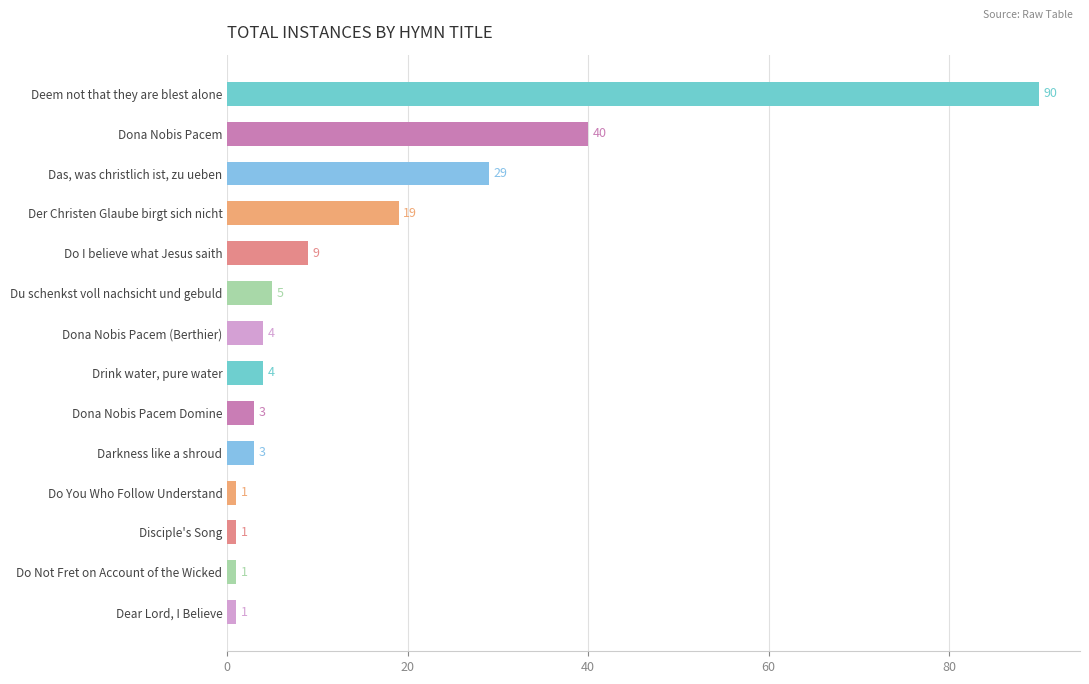

Does the chart contain any negative values?

No